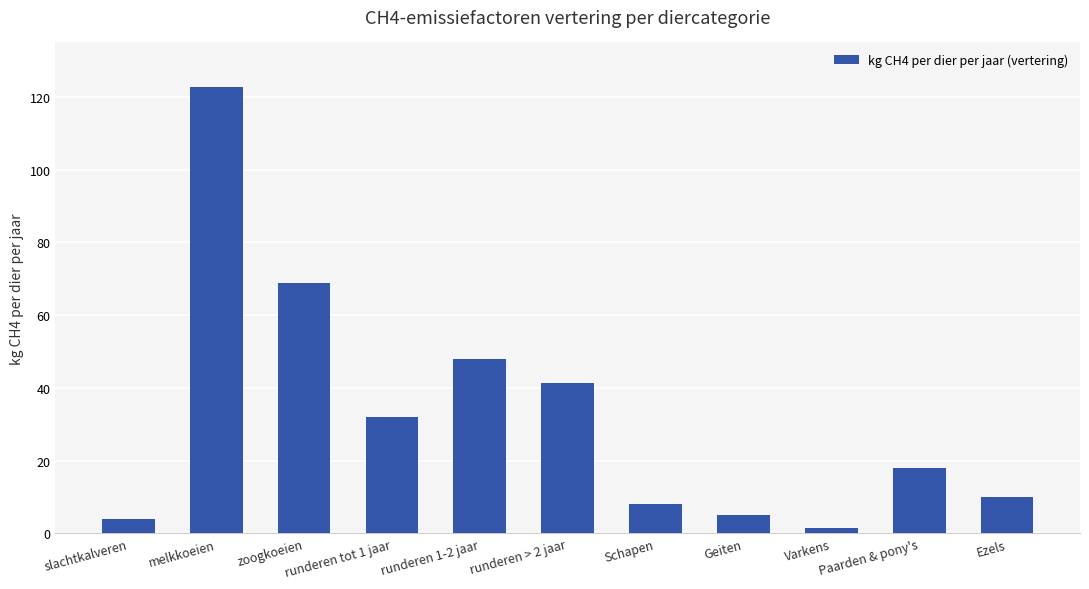

What is the average value?

32.7